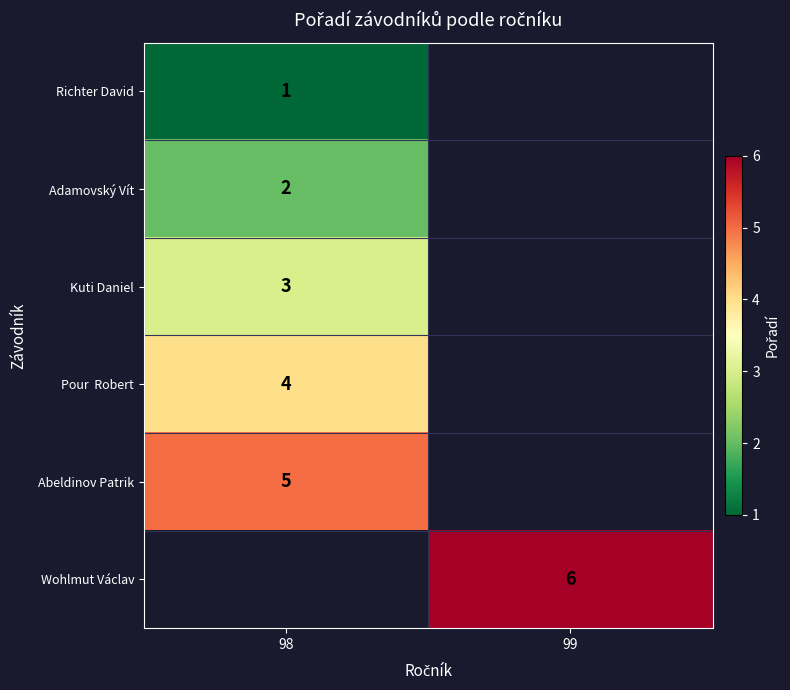

At how many categories does at least one series exceed 4?

2